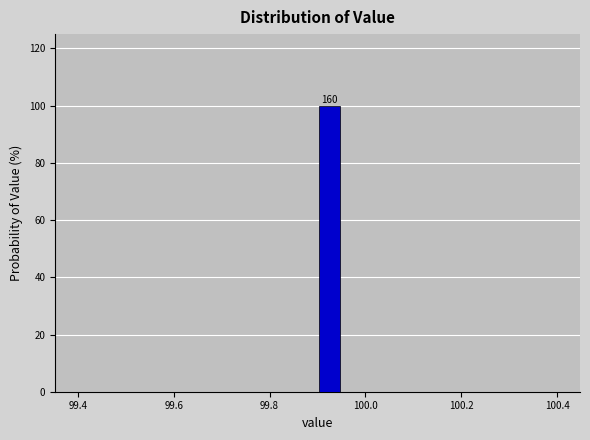

Read against the x-axis, roughly where is the centre of the tallest bar?

99.92